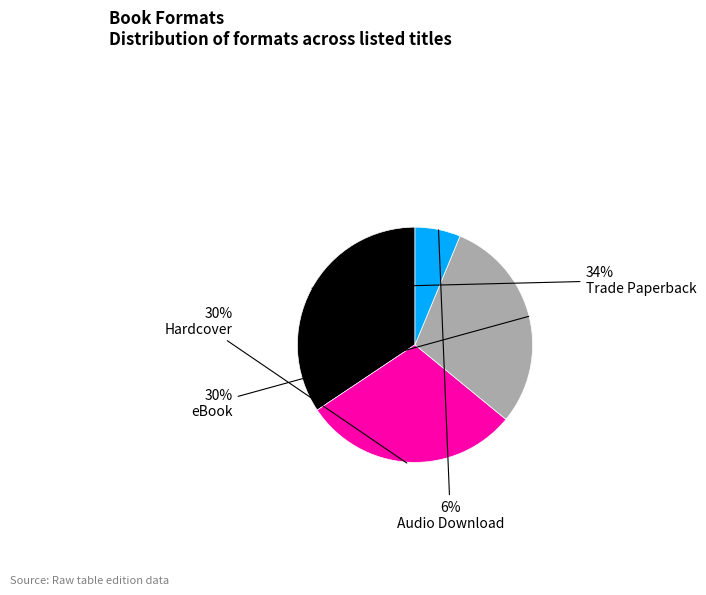

Is there a majority slice in this chart?

No